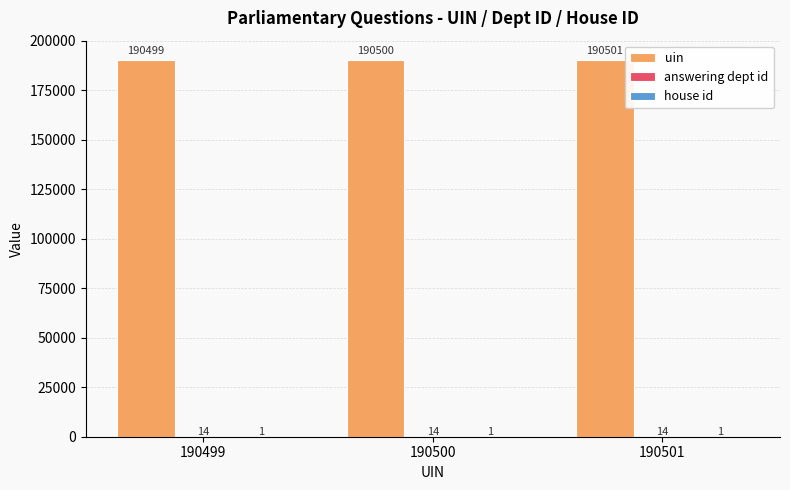

What is the sum of the uin values at 190501 and 190500?

381001